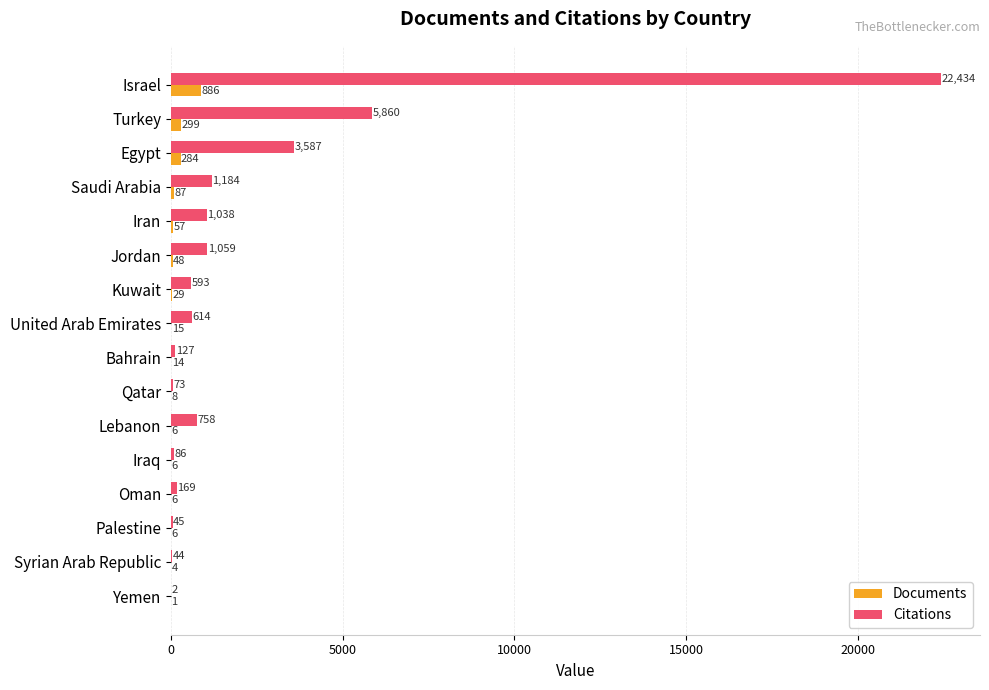

Count the number of data series in this chart.

2